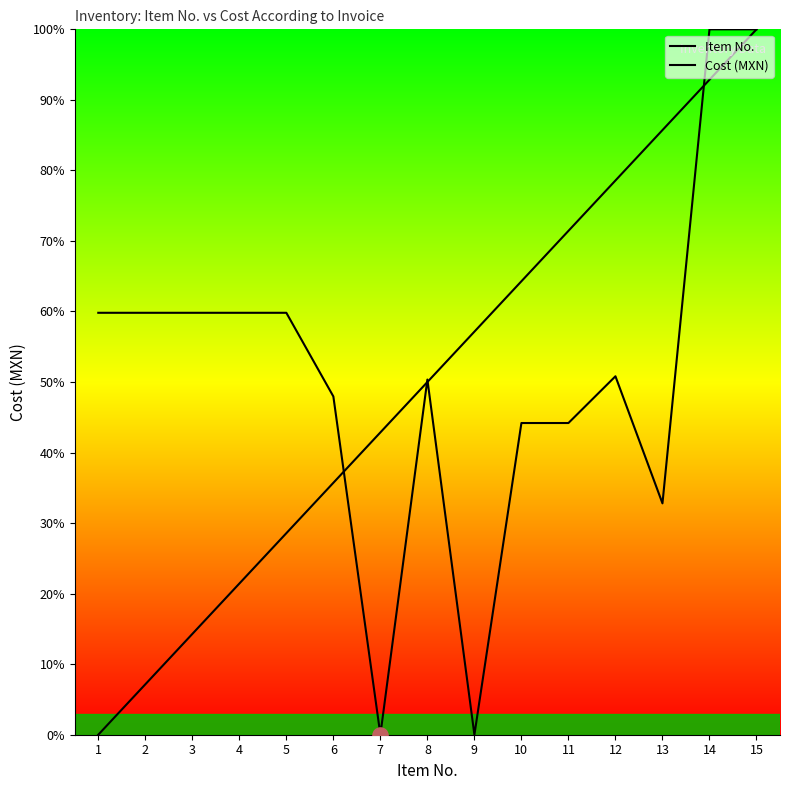

What is the total value across all series at 10?

108.5